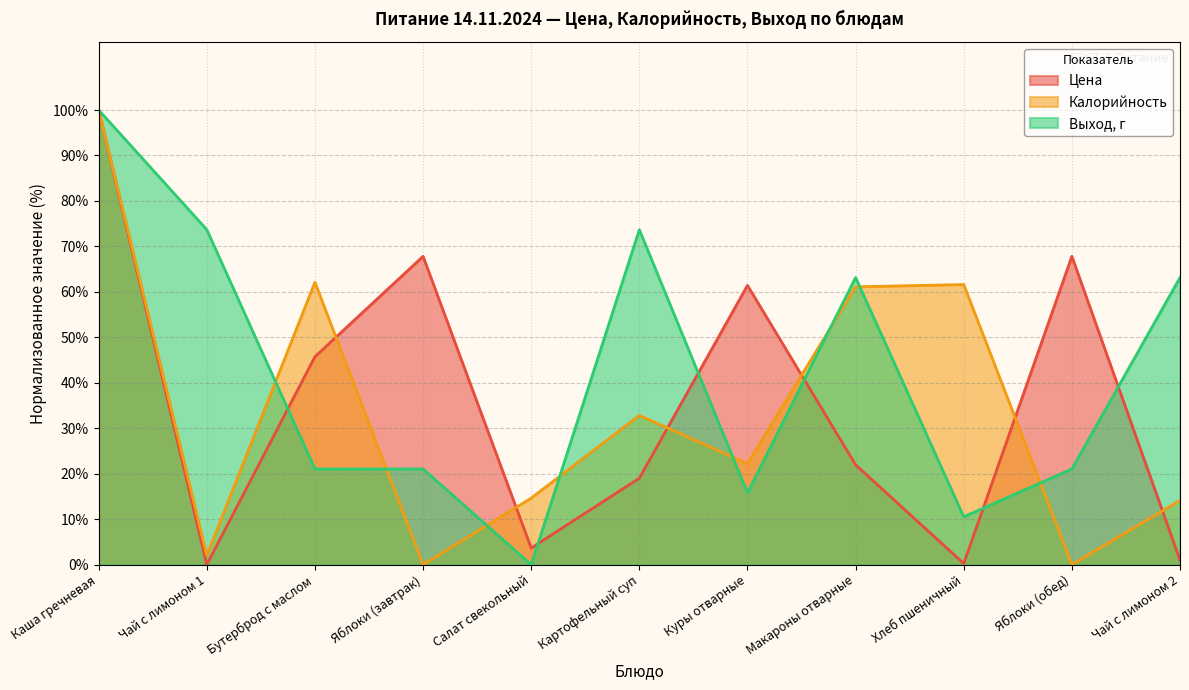

Reading left to right, list all the values displayed in this chart.

Цена: 100.0	0.0	45.7	67.8	3.7	19.0	61.4	22.0	0.2	67.8	1.0
Калорийность: 100.0	2.0	62.1	0.0	14.6	32.8	22.2	61.1	61.6	0.0	14.1
Выход, г: 100.0	73.7	21.1	21.1	0.0	73.7	15.8	63.2	10.5	21.1	63.2